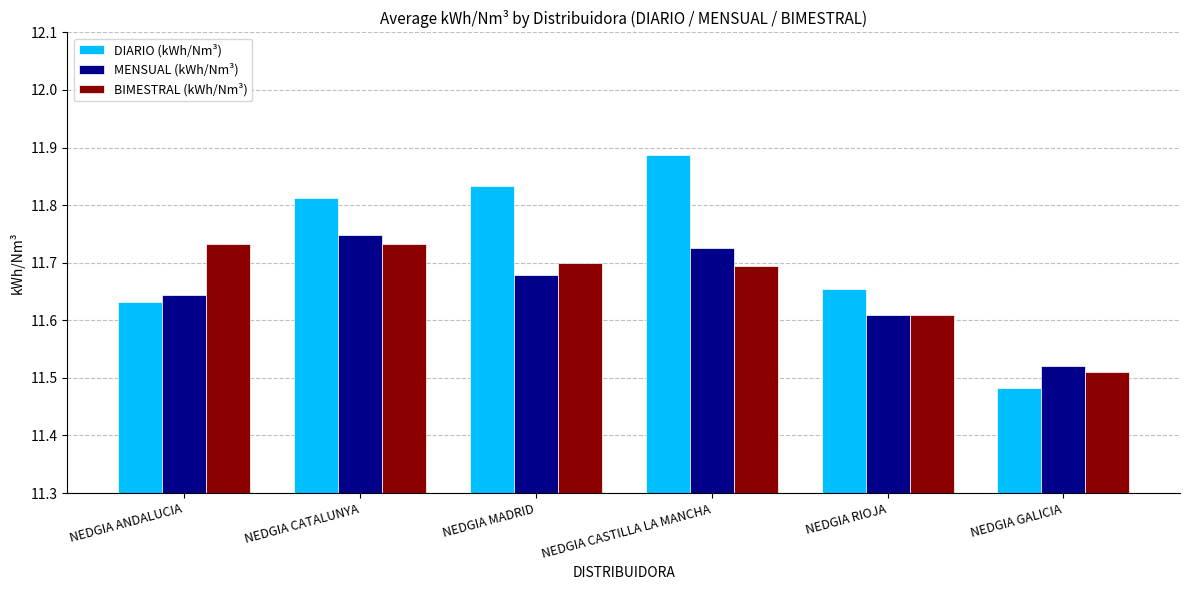

Where is BIMESTRAL (kWh/Nm³) nearest to the value 11?

NEDGIA GALICIA